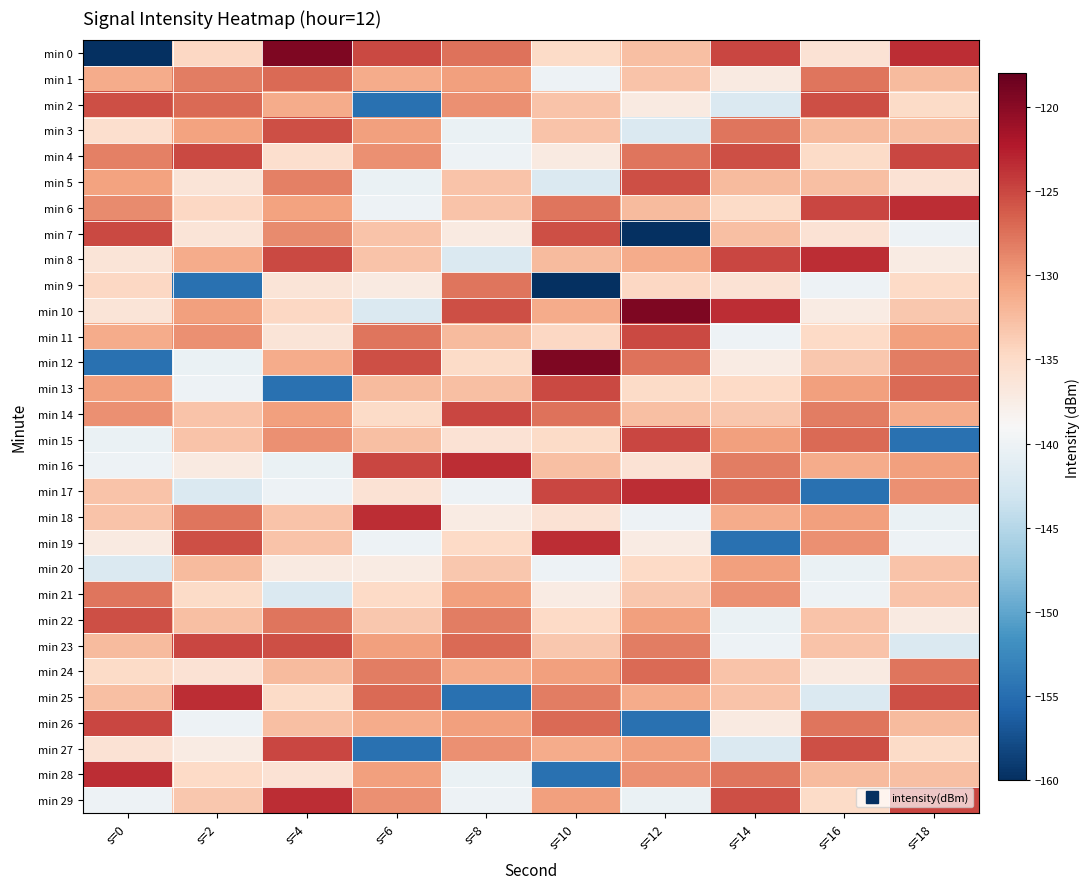

Reading left to right, extract all data points from this chart.

min 0: s=0=-218.0	s=2=-134.6	s=4=-119.4	s=6=-125.1	s=8=-127.7	s=10=-135.0	s=12=-132.6	s=14=-125.0	s=16=-135.9	s=18=-123.5
min 1: s=0=-131.2	s=2=-128.2	s=4=-127.2	s=6=-131.2	s=8=-130.5	s=10=-140.1	s=12=-133.0	s=14=-137.1	s=16=-127.8	s=18=-132.3
min 2: s=0=-125.4	s=2=-127.2	s=4=-131.2	s=6=-154.7	s=8=-129.4	s=10=-133.1	s=12=-137.1	s=14=-142.0	s=16=-125.5	s=18=-135.0
min 3: s=0=-135.5	s=2=-130.5	s=4=-125.4	s=6=-130.5	s=8=-140.4	s=10=-133.0	s=12=-142.0	s=14=-127.8	s=16=-132.3	s=18=-132.6
min 4: s=0=-128.5	s=2=-125.2	s=4=-135.5	s=6=-129.4	s=8=-140.1	s=10=-137.1	s=12=-127.8	s=14=-125.5	s=16=-135.0	s=18=-125.0
min 5: s=0=-130.5	s=2=-136.4	s=4=-128.5	s=6=-140.4	s=8=-133.1	s=10=-142.0	s=12=-125.5	s=14=-132.3	s=16=-132.6	s=18=-135.9
min 6: s=0=-129.0	s=2=-134.6	s=4=-130.5	s=6=-140.1	s=8=-133.0	s=10=-127.8	s=12=-132.3	s=14=-135.0	s=16=-125.0	s=18=-123.5
min 7: s=0=-125.2	s=2=-136.3	s=4=-129.0	s=6=-133.1	s=8=-137.1	s=10=-125.5	s=12=-218.0	s=14=-132.6	s=16=-135.9	s=18=-140.1
min 8: s=0=-136.4	s=2=-131.2	s=4=-125.2	s=6=-133.0	s=8=-142.0	s=10=-132.3	s=12=-131.2	s=14=-125.0	s=16=-123.5	s=18=-137.3
min 9: s=0=-134.6	s=2=-154.7	s=4=-136.4	s=6=-137.1	s=8=-127.8	s=10=-218.0	s=12=-134.6	s=14=-135.9	s=16=-140.1	s=18=-134.8
min 10: s=0=-136.3	s=2=-130.5	s=4=-134.6	s=6=-142.0	s=8=-125.5	s=10=-131.2	s=12=-119.4	s=14=-123.5	s=16=-137.3	s=18=-133.3
min 11: s=0=-131.2	s=2=-129.4	s=4=-136.3	s=6=-127.8	s=8=-132.3	s=10=-134.6	s=12=-125.1	s=14=-140.1	s=16=-134.8	s=18=-130.4
min 12: s=0=-154.7	s=2=-140.4	s=4=-131.2	s=6=-125.5	s=8=-135.0	s=10=-119.4	s=12=-127.7	s=14=-137.3	s=16=-133.3	s=18=-128.2
min 13: s=0=-130.5	s=2=-140.1	s=4=-154.7	s=6=-132.3	s=8=-132.6	s=10=-125.1	s=12=-135.0	s=14=-134.8	s=16=-130.4	s=18=-127.2
min 14: s=0=-129.4	s=2=-133.1	s=4=-130.5	s=6=-135.0	s=8=-125.0	s=10=-127.7	s=12=-132.6	s=14=-133.3	s=16=-128.2	s=18=-131.2
min 15: s=0=-140.4	s=2=-133.0	s=4=-129.4	s=6=-132.6	s=8=-135.9	s=10=-135.0	s=12=-125.0	s=14=-130.4	s=16=-127.2	s=18=-154.7
min 16: s=0=-140.1	s=2=-137.1	s=4=-140.4	s=6=-125.0	s=8=-123.5	s=10=-132.6	s=12=-135.9	s=14=-128.2	s=16=-131.2	s=18=-130.5
min 17: s=0=-133.1	s=2=-142.0	s=4=-140.1	s=6=-135.9	s=8=-140.1	s=10=-125.0	s=12=-123.5	s=14=-127.2	s=16=-154.7	s=18=-129.4
min 18: s=0=-133.0	s=2=-127.8	s=4=-133.1	s=6=-123.5	s=8=-137.3	s=10=-135.9	s=12=-140.1	s=14=-131.2	s=16=-130.5	s=18=-140.4
min 19: s=0=-137.1	s=2=-125.5	s=4=-133.0	s=6=-140.1	s=8=-134.8	s=10=-123.5	s=12=-137.3	s=14=-154.7	s=16=-129.4	s=18=-140.1
min 20: s=0=-142.0	s=2=-132.3	s=4=-137.1	s=6=-137.3	s=8=-133.3	s=10=-140.1	s=12=-134.8	s=14=-130.5	s=16=-140.4	s=18=-133.1
min 21: s=0=-127.8	s=2=-135.0	s=4=-142.0	s=6=-134.8	s=8=-130.4	s=10=-137.3	s=12=-133.3	s=14=-129.4	s=16=-140.1	s=18=-133.0
min 22: s=0=-125.5	s=2=-132.6	s=4=-127.8	s=6=-133.3	s=8=-128.2	s=10=-134.8	s=12=-130.4	s=14=-140.4	s=16=-133.1	s=18=-137.1
min 23: s=0=-132.3	s=2=-125.0	s=4=-125.5	s=6=-130.4	s=8=-127.2	s=10=-133.3	s=12=-128.2	s=14=-140.1	s=16=-133.0	s=18=-142.0
min 24: s=0=-135.0	s=2=-135.9	s=4=-132.3	s=6=-128.2	s=8=-131.2	s=10=-130.4	s=12=-127.2	s=14=-133.1	s=16=-137.1	s=18=-127.8
min 25: s=0=-132.6	s=2=-123.5	s=4=-135.0	s=6=-127.2	s=8=-154.7	s=10=-128.2	s=12=-131.2	s=14=-133.0	s=16=-142.0	s=18=-125.5
min 26: s=0=-125.0	s=2=-140.1	s=4=-132.6	s=6=-131.2	s=8=-130.5	s=10=-127.2	s=12=-154.7	s=14=-137.1	s=16=-127.8	s=18=-132.3
min 27: s=0=-135.9	s=2=-137.3	s=4=-125.0	s=6=-154.7	s=8=-129.4	s=10=-131.2	s=12=-130.5	s=14=-142.0	s=16=-125.5	s=18=-135.0
min 28: s=0=-123.5	s=2=-134.8	s=4=-135.9	s=6=-130.5	s=8=-140.4	s=10=-154.7	s=12=-129.4	s=14=-127.8	s=16=-132.3	s=18=-132.6
min 29: s=0=-140.1	s=2=-133.3	s=4=-123.5	s=6=-129.4	s=8=-140.1	s=10=-130.5	s=12=-140.4	s=14=-125.5	s=16=-135.0	s=18=-125.0